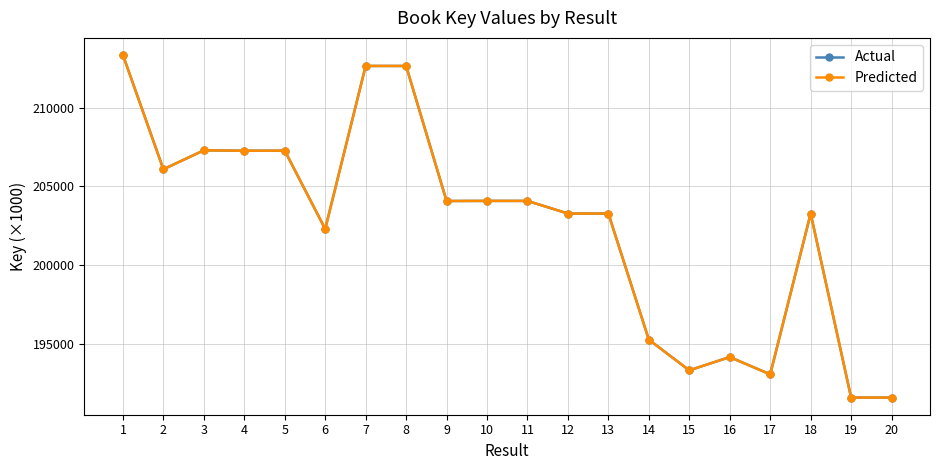

How many times do Predicted and Actual cross each other?

9